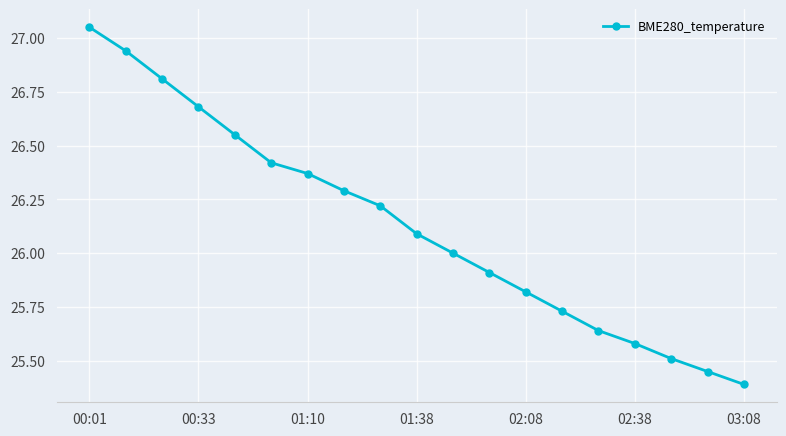

What is the difference between the maximum and minimum values?

1.7